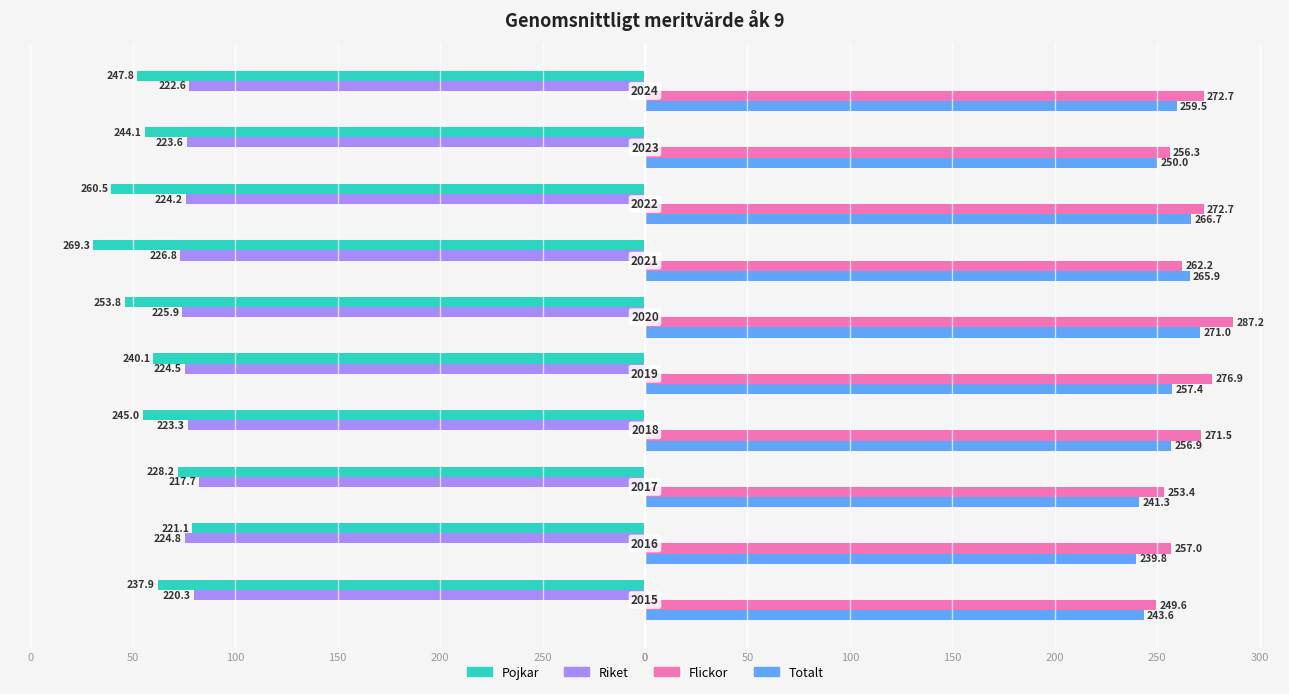

What are all the series names shown in the legend?

Pojkar, Riket, Flickor, Totalt